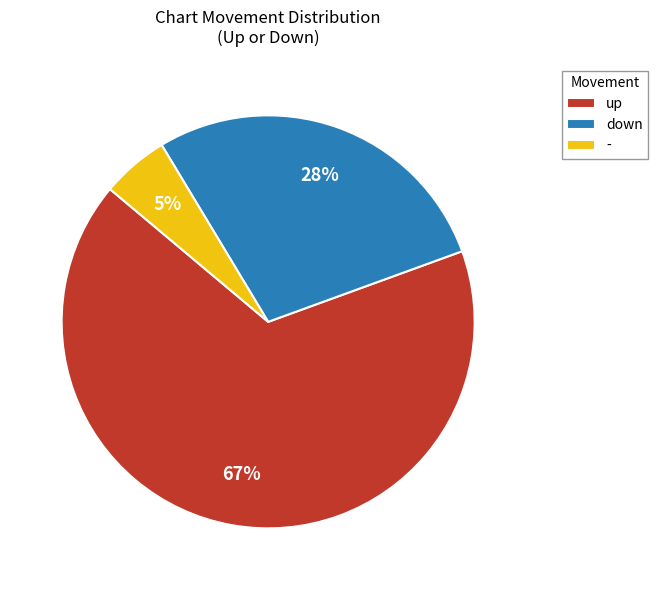

Is there any slice that represents more than half of the pie?

Yes